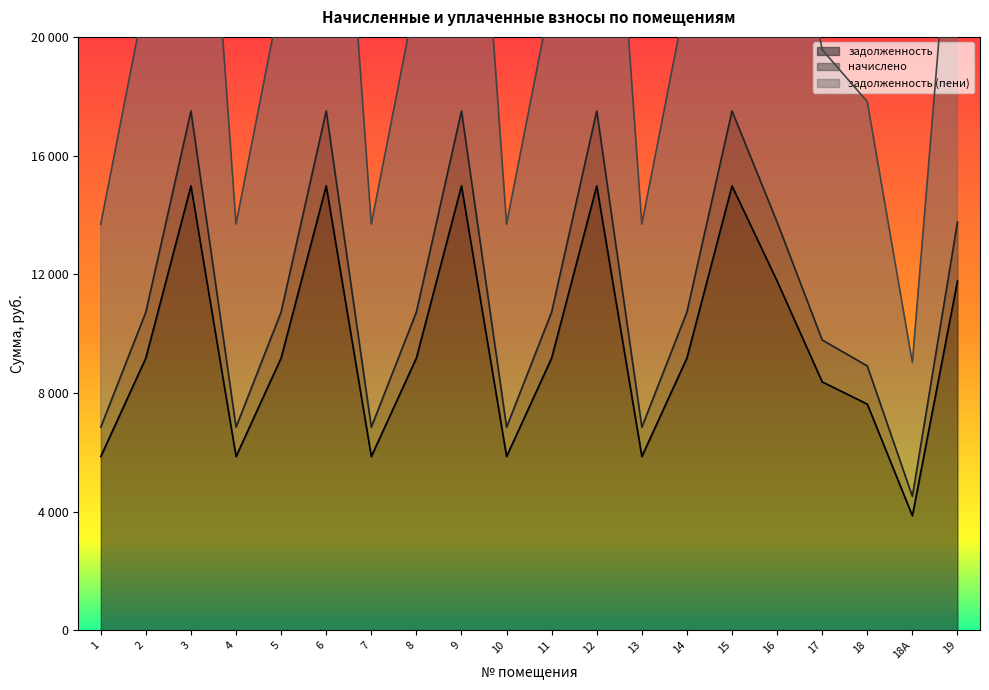

What is the sum of all задолженность (пени) values?

452166.0